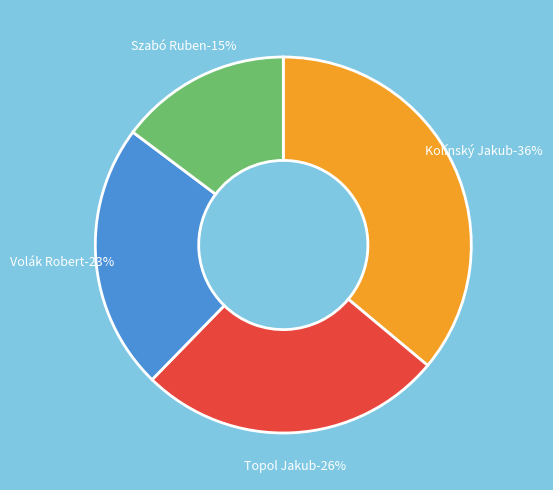

Rank the categories by value from highest to lowest.

Kolínský Jakub, Topol Jakub, Volák Robert, Szabó Ruben